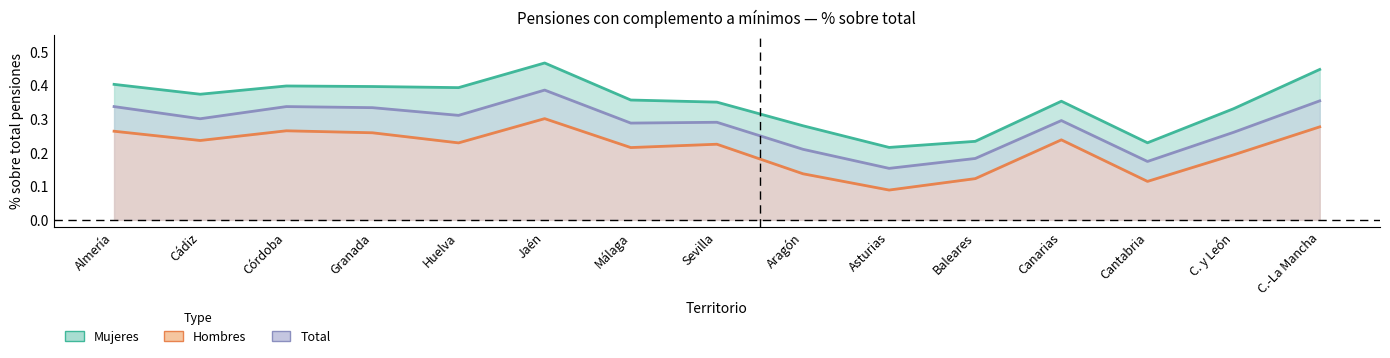

How many interior local peaks does the Hombres series have?

4